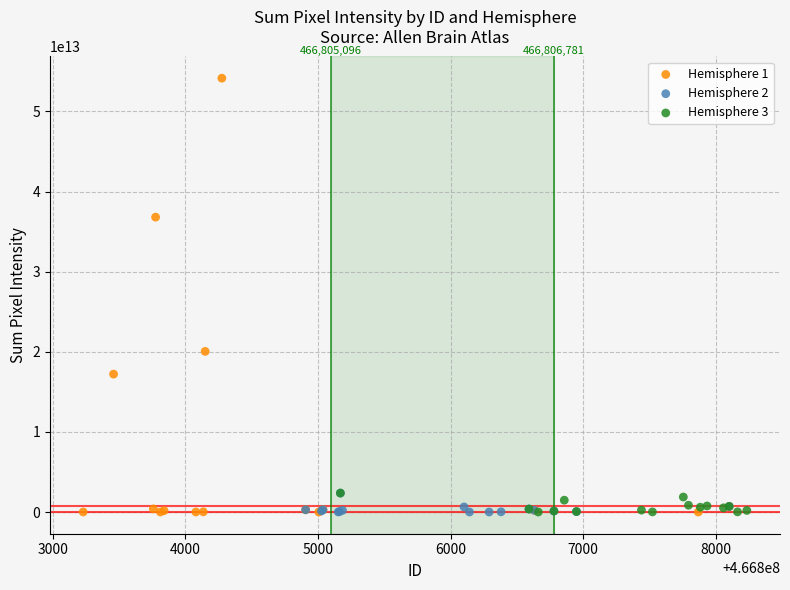

Which series has the widest spread of Y values?

Hemisphere 1